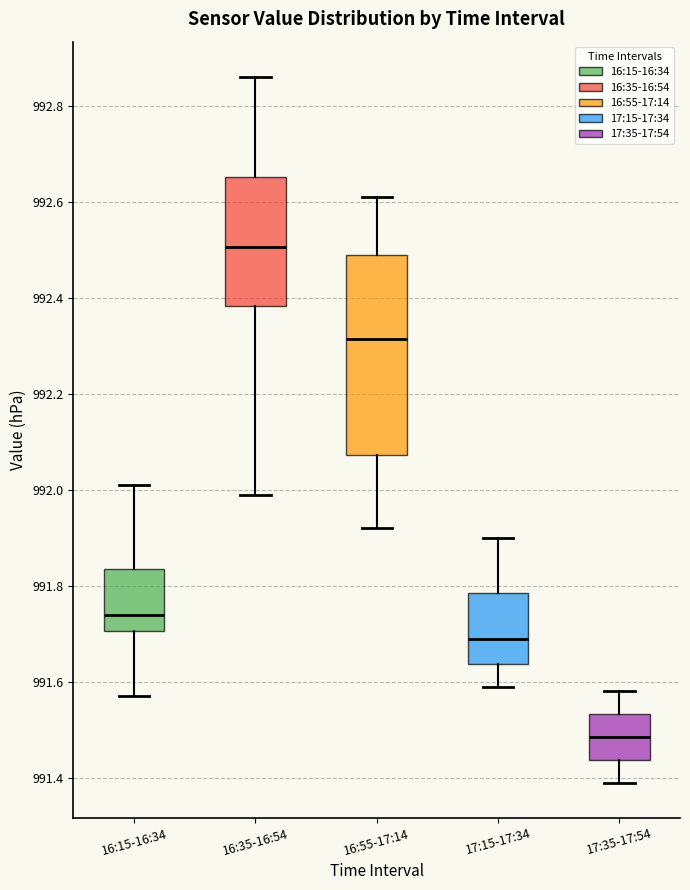

Comparing the boxes themselves (not the whiskers), which one is the tallest?

16:55-17:14